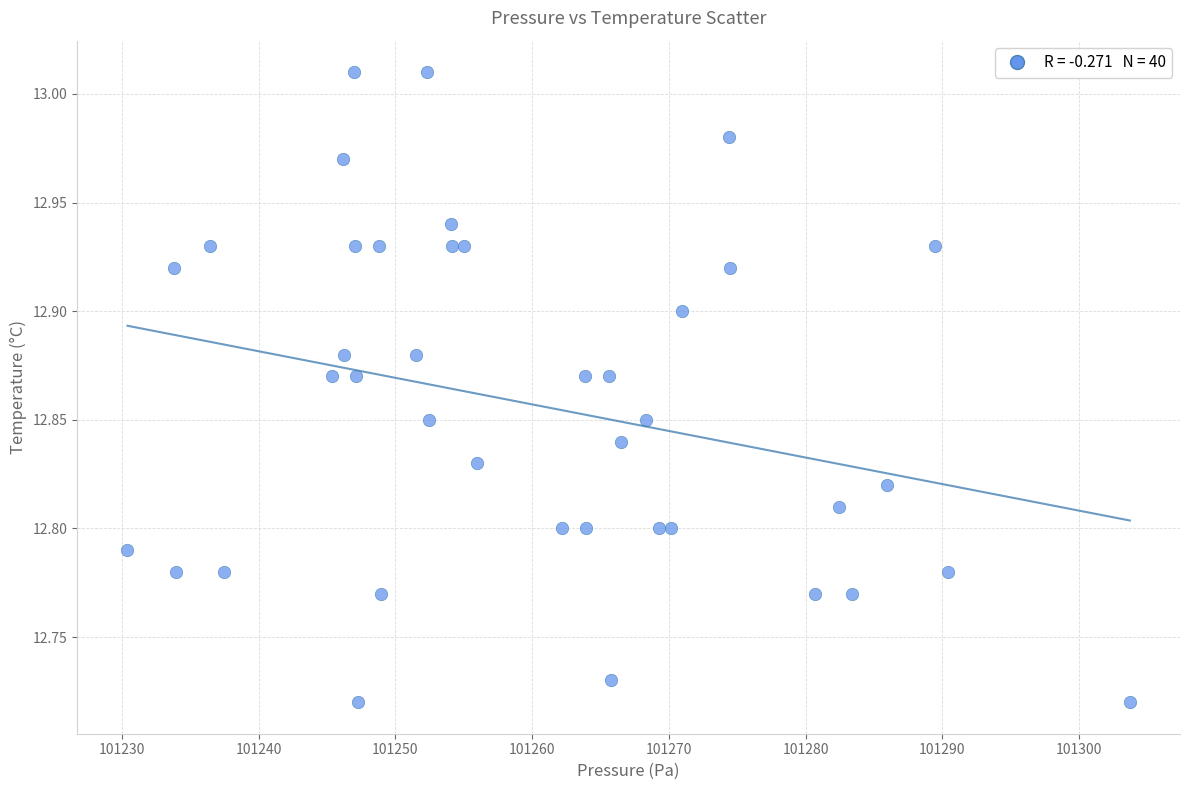

What is the range of X values (max minus min)?

73.3